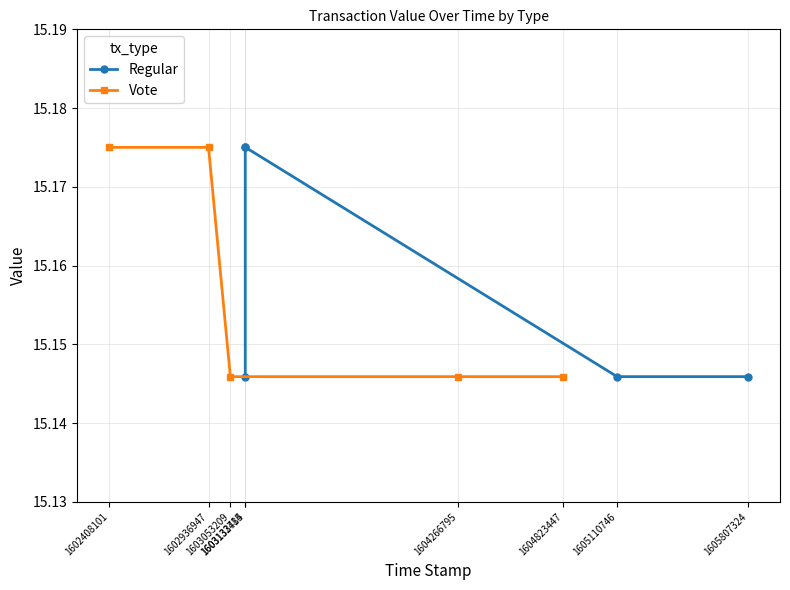

How many lines are shown in the chart?

2